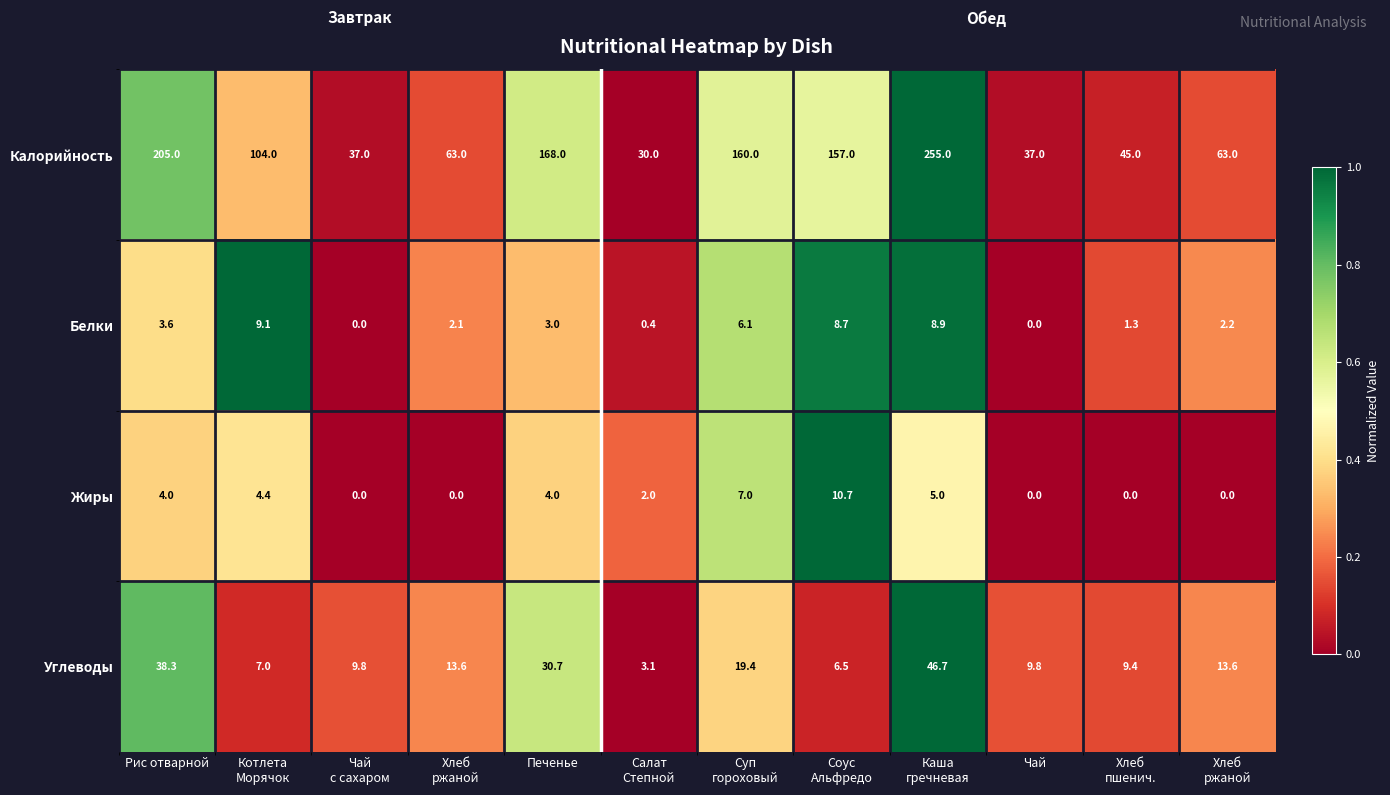

What is the difference between the highest and lowest values at Салат
Степной?

29.6